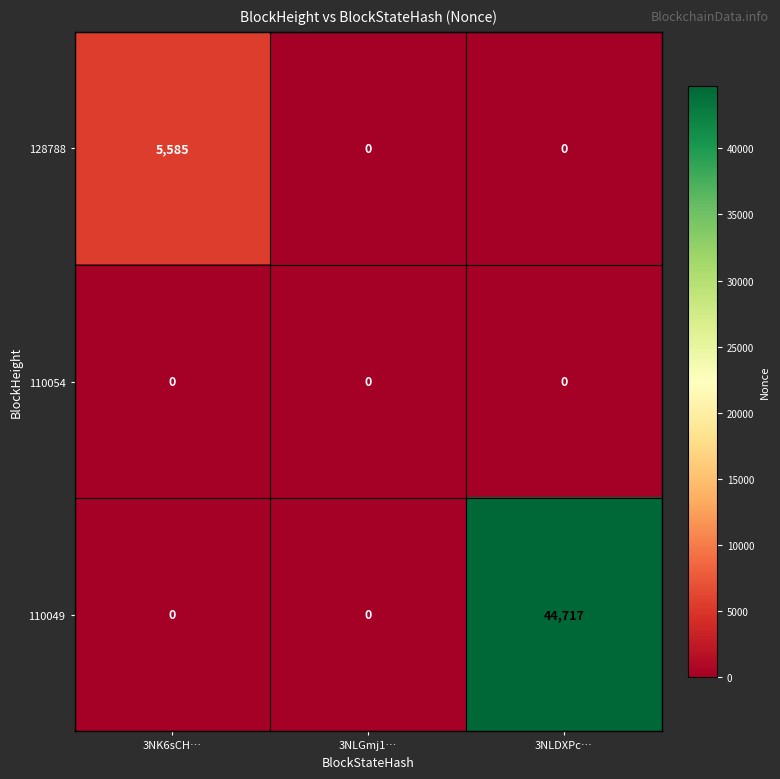

Which series has the widest spread of values?

110049